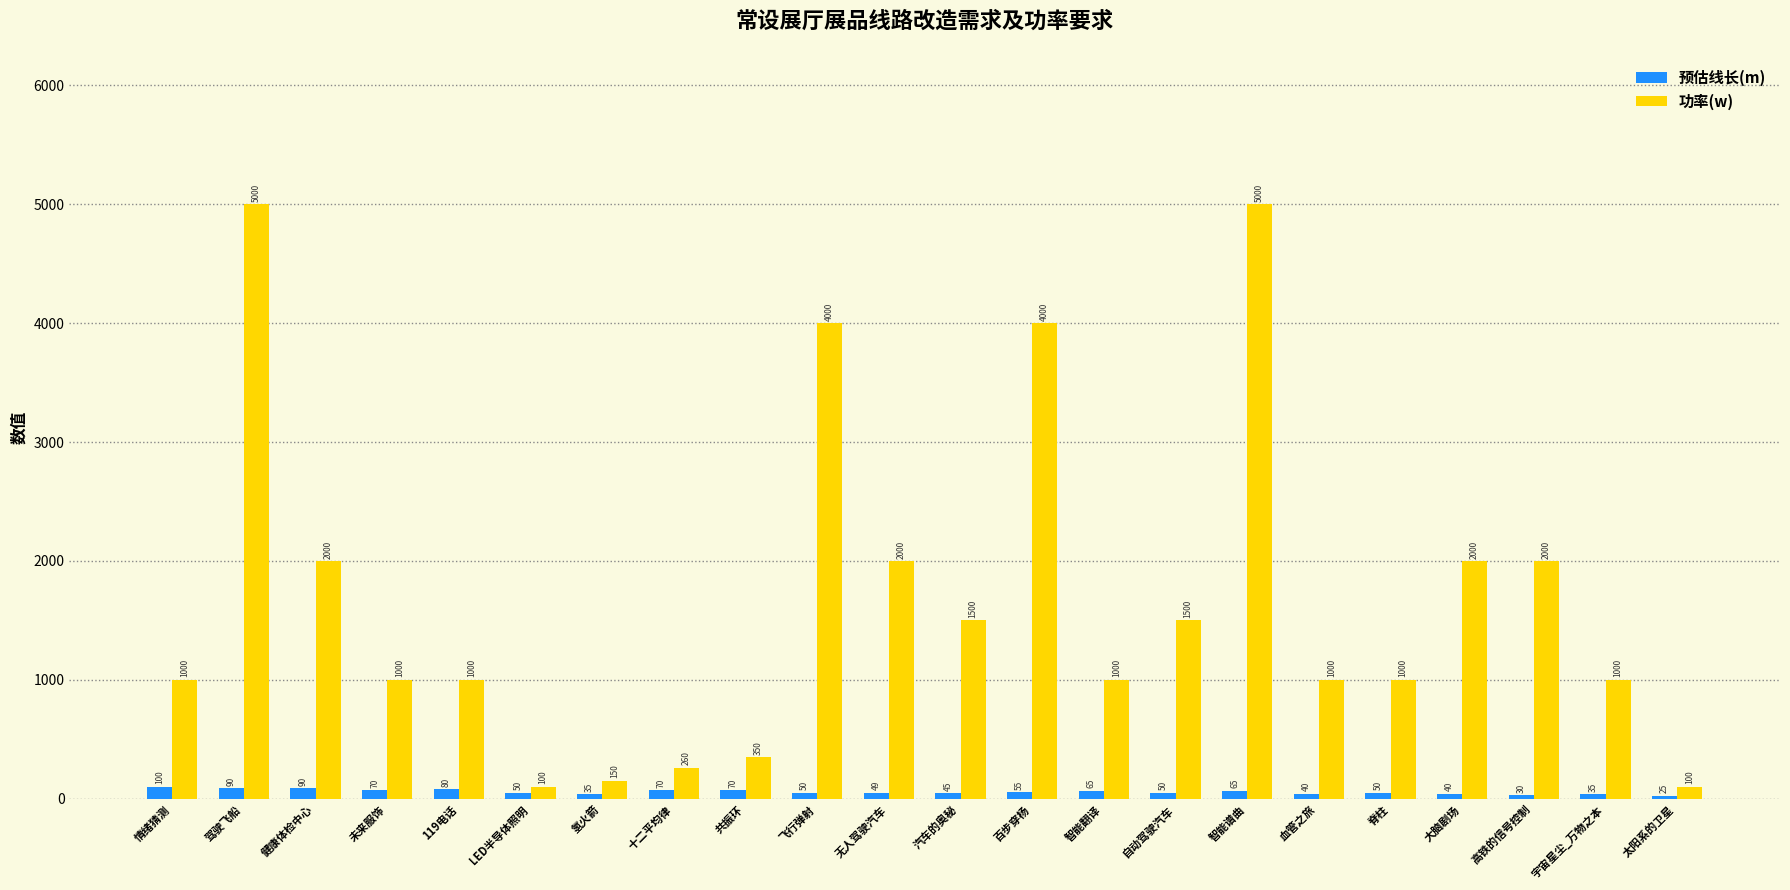

Is it true that 功率(w) equals 2000 at 大脑剧场?

True